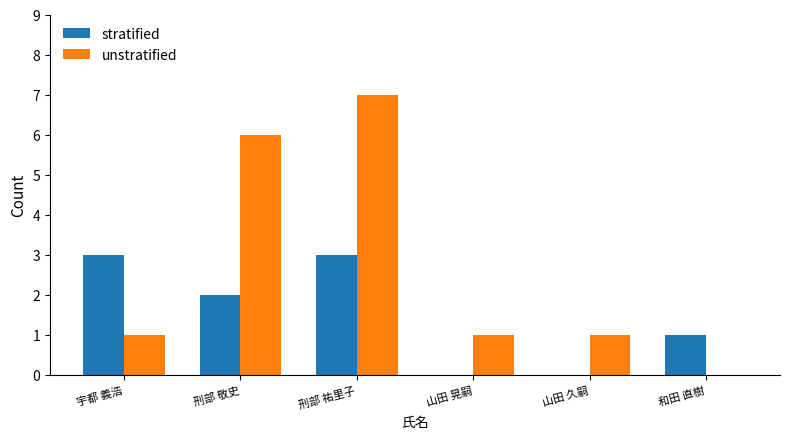

The value of unstratified at 刑部 祐里子 is 7. True or false?

True